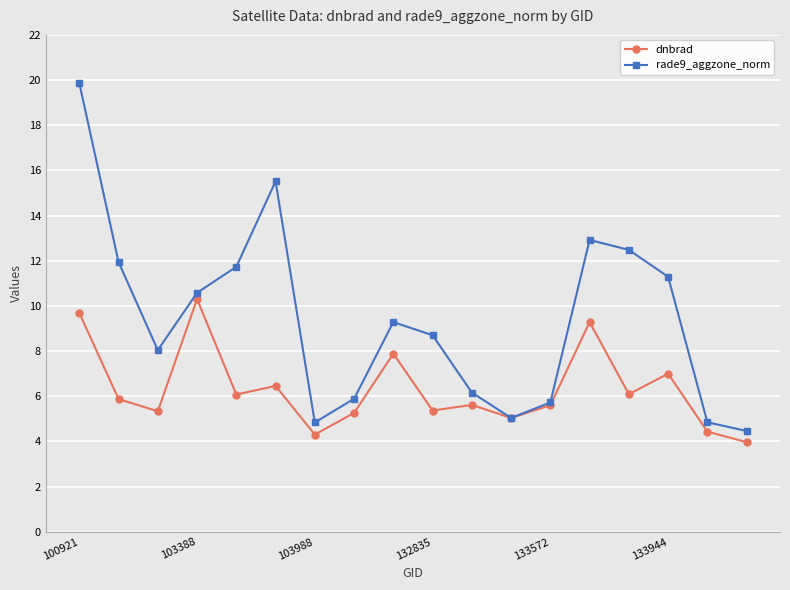

Rank the series by their maximum value, from highest to lowest.

rade9_aggzone_norm, dnbrad